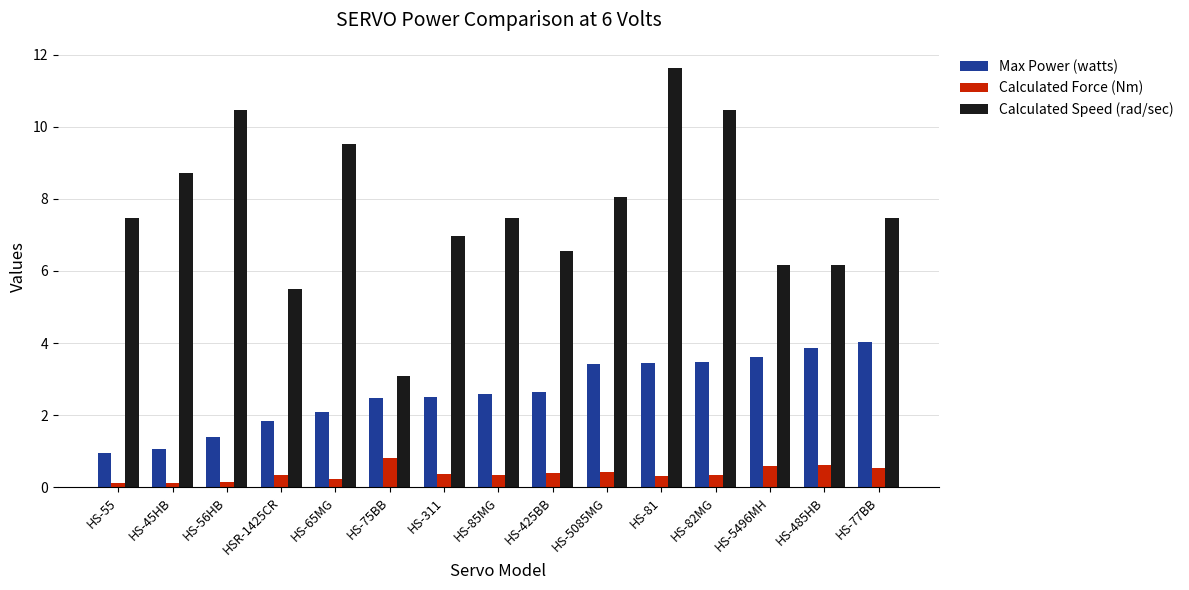

What is the value of the Calculated Speed (rad/sec) bar at the 9th from the left?

6.5